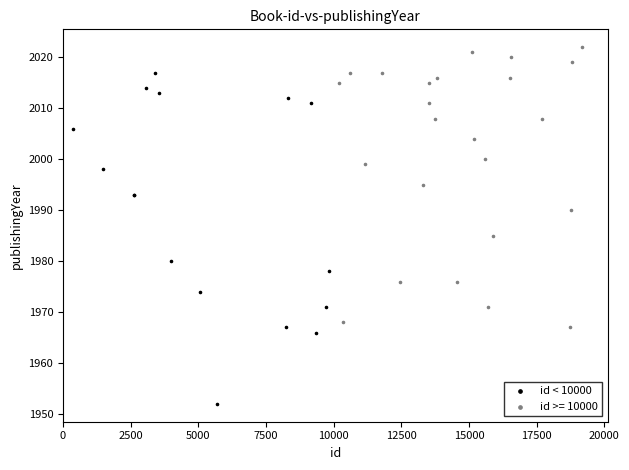

Which series has the largest Y range (max minus min)?

id < 10000